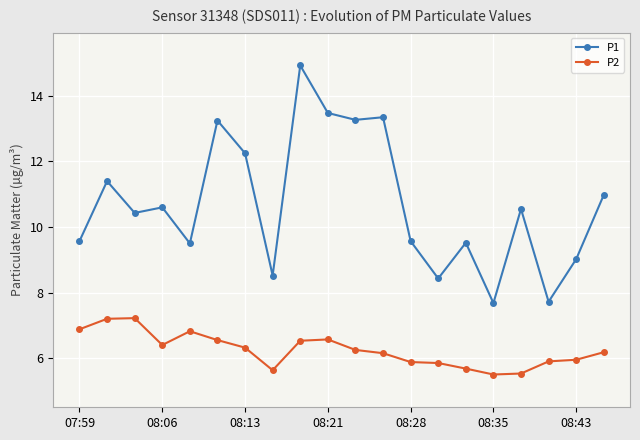

What is the difference between the maximum and second lowest values in the P2 series?

1.7